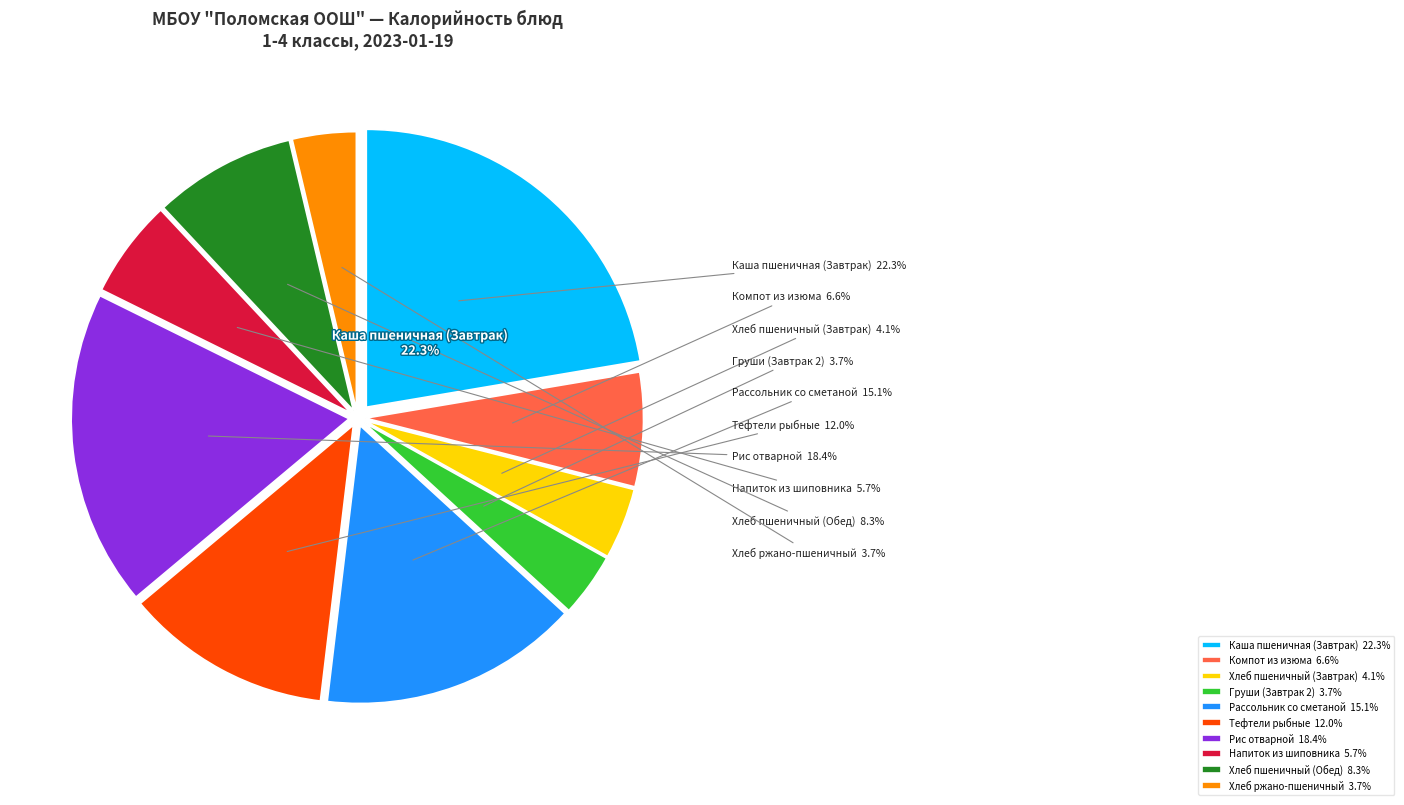

Is there a majority slice in this chart?

No